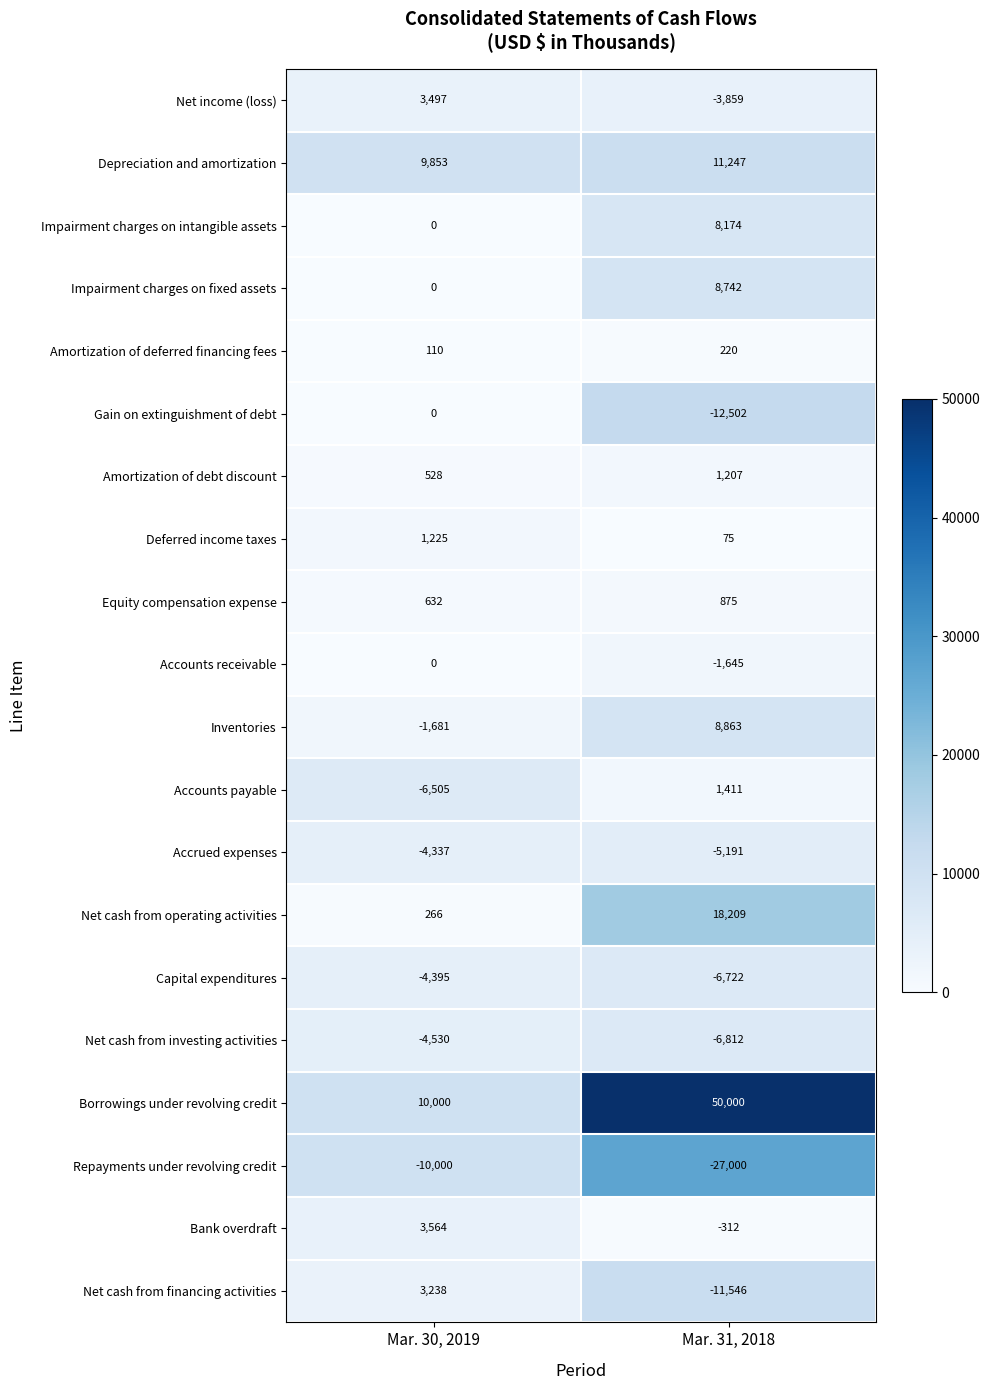

At Mar. 31, 2018, list the series in order from smallest to largest.

Repayments under revolving credit, Gain on extinguishment of debt, Net cash from financing activities, Net cash from investing activities, Capital expenditures, Accrued expenses, Net income (loss), Accounts receivable, Bank overdraft, Deferred income taxes, Amortization of deferred financing fees, Equity compensation expense, Amortization of debt discount, Accounts payable, Impairment charges on intangible assets, Impairment charges on fixed assets, Inventories, Depreciation and amortization, Net cash from operating activities, Borrowings under revolving credit